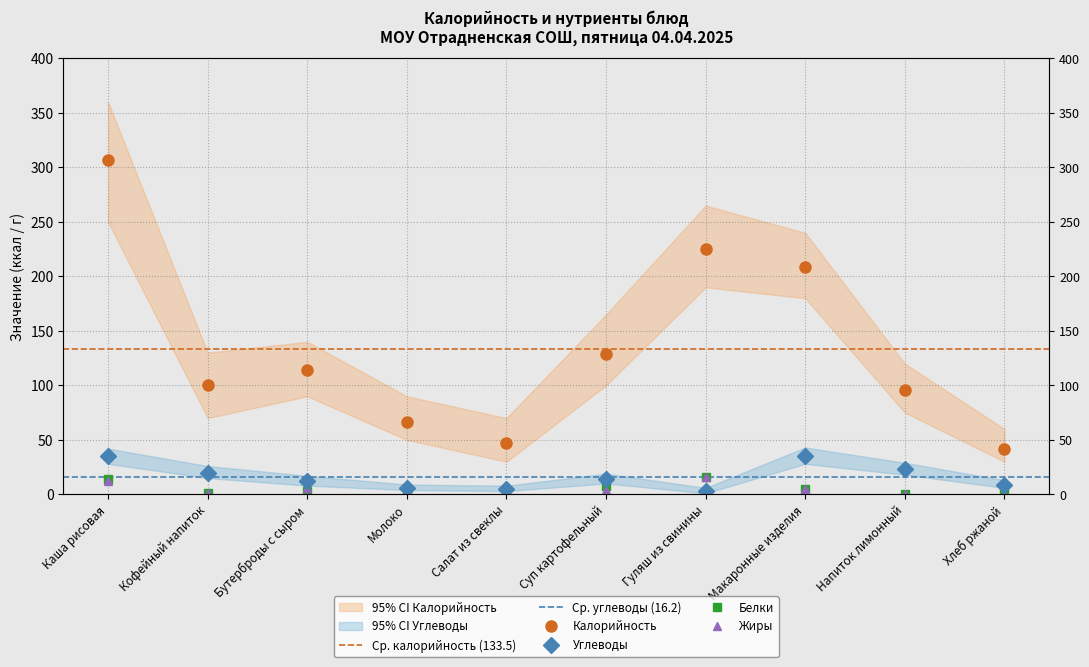

True or false: Калорийность and Углеводы cross at least once.

False